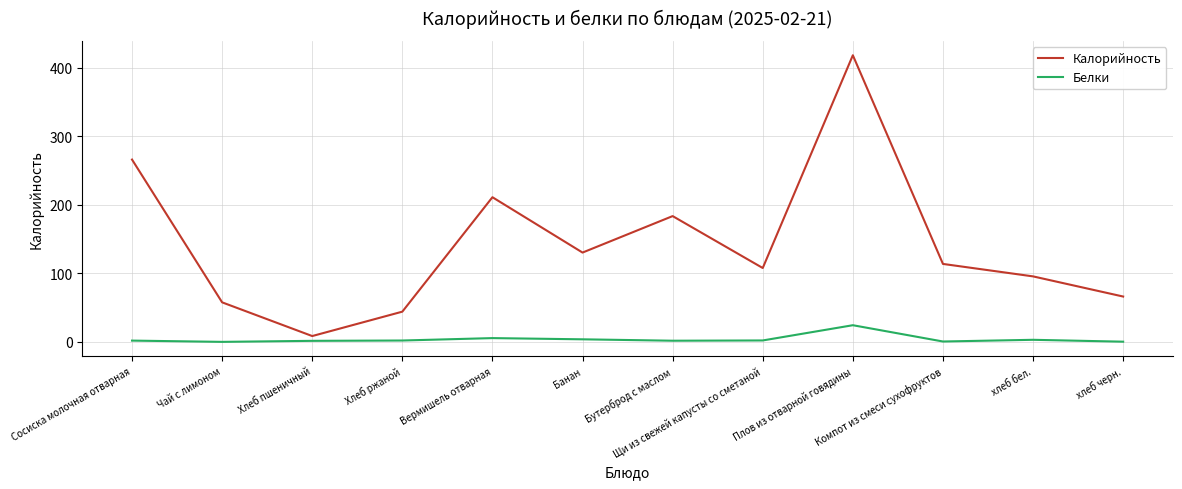

Rank the series at Плов из отварной говядины from highest to lowest value.

Калорийность, Белки